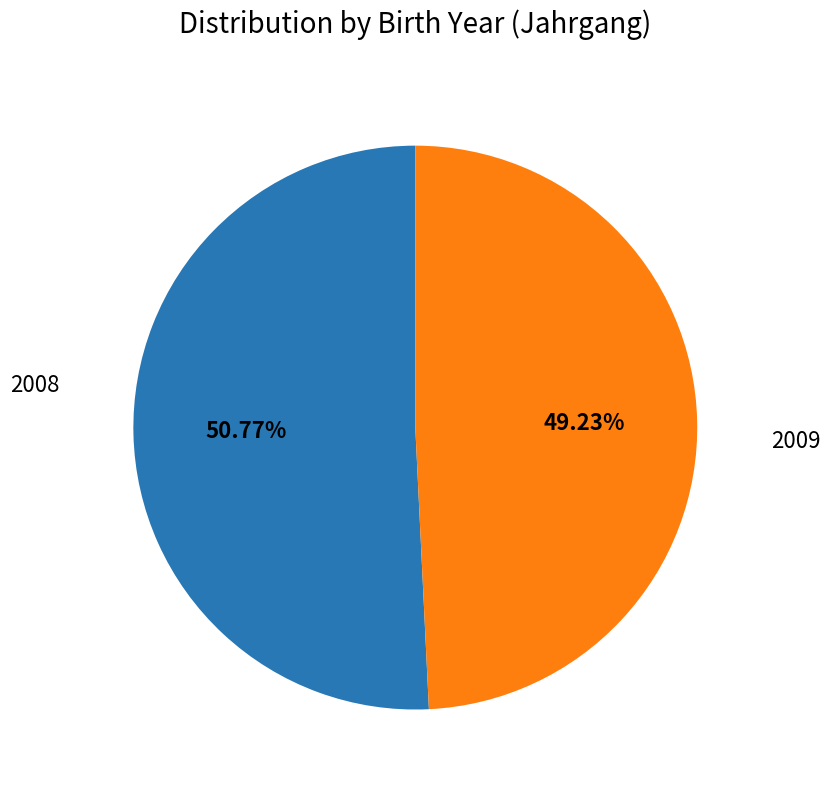

Is there any slice that represents more than half of the pie?

Yes